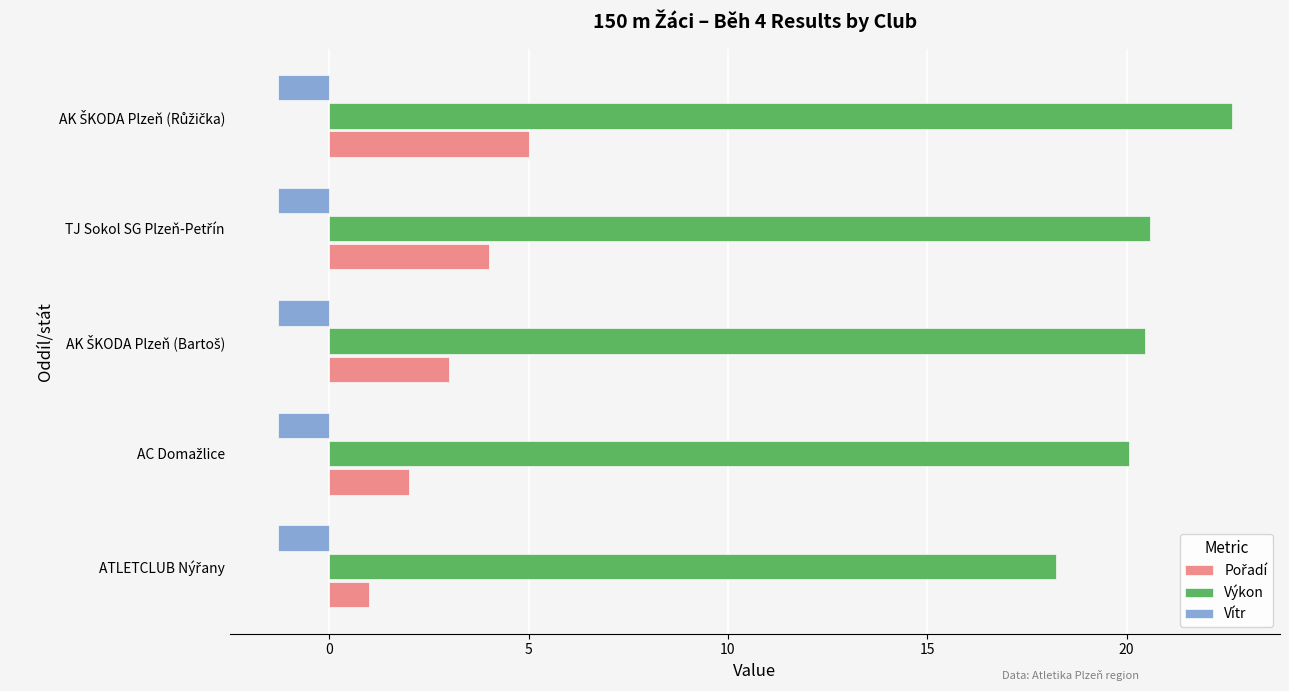

What is the average value of the Výkon series?

20.4